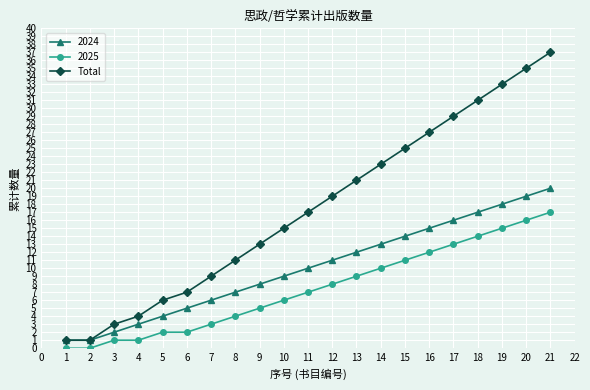

List the series in order of their peak value, highest first.

Total, 2024, 2025